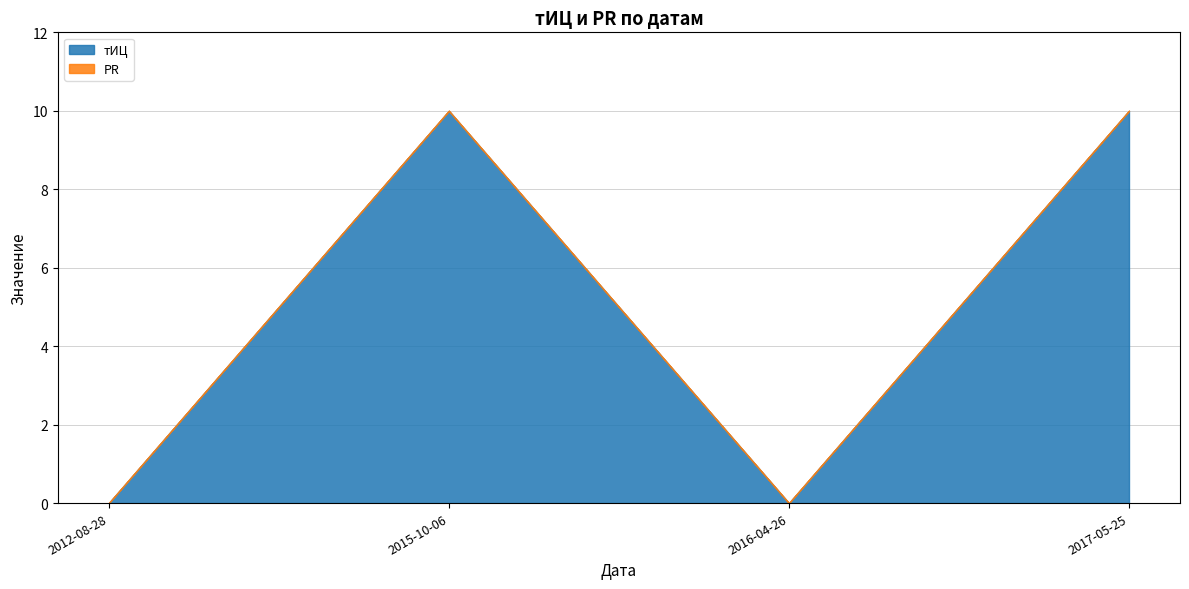

Between 2015-10-06 and 2012-08-28, which is larger?

2015-10-06